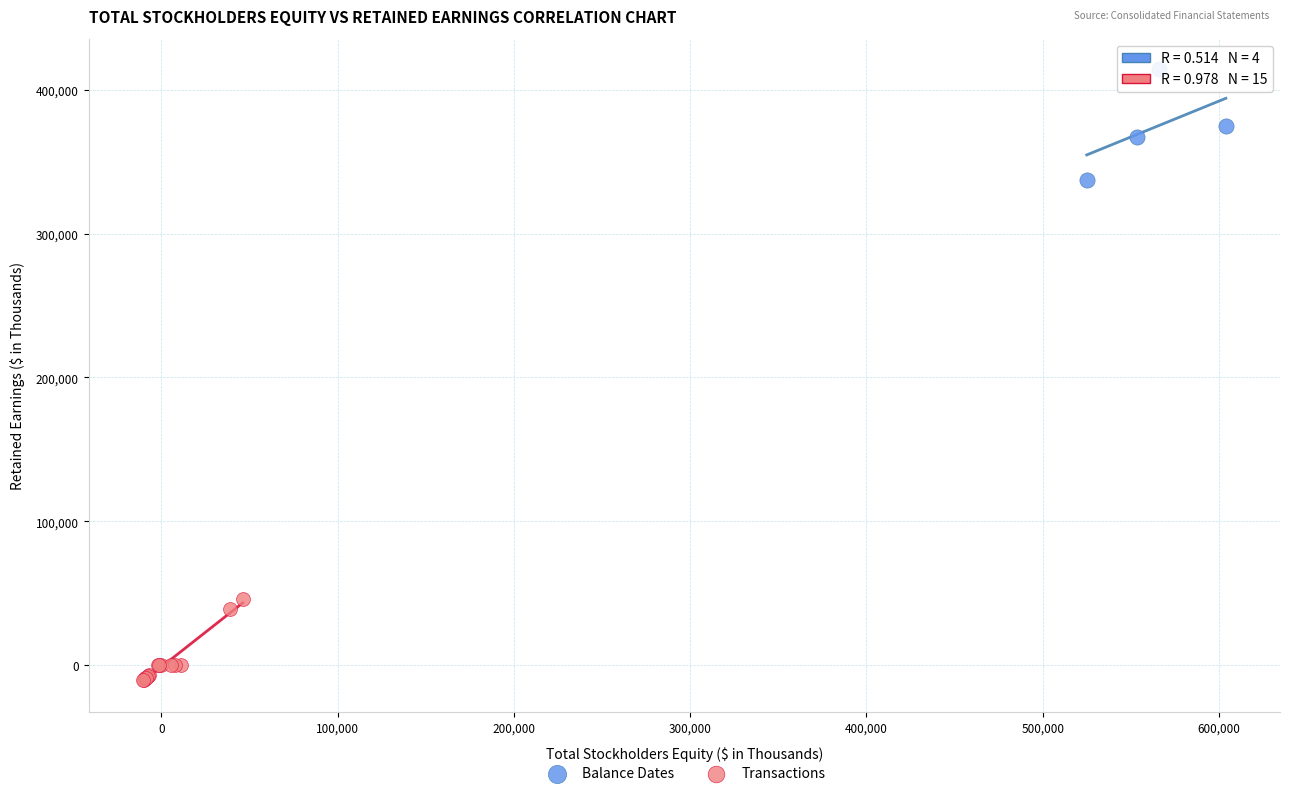

Which series contains the lowest Y value?

Transactions